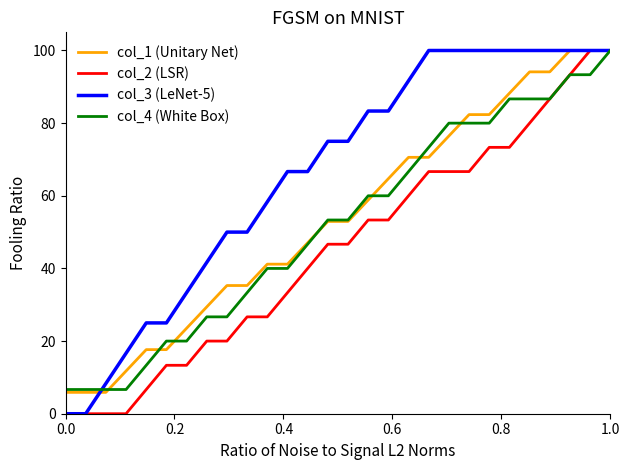

What is the maximum value shown in the chart?

100.0